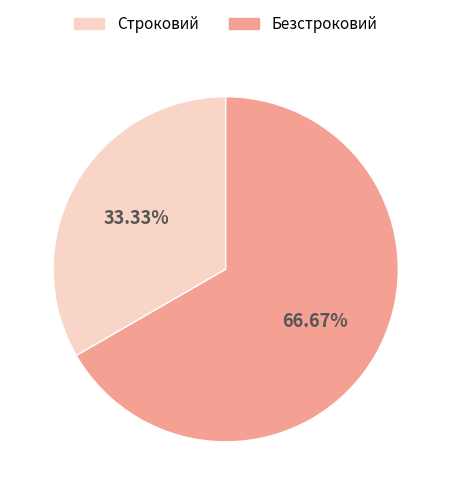

What is the largest slice in the pie chart?

Безстроковий